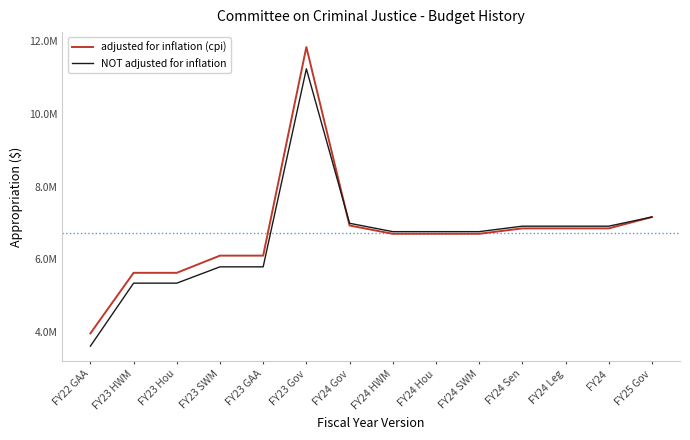

Which category has the highest value in the adjusted for inflation (cpi) series?

FY23 Gov